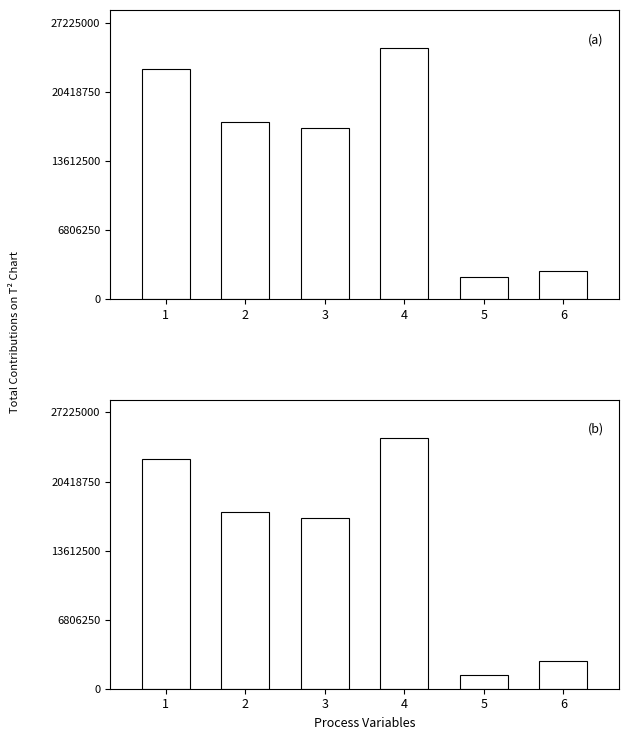

At which category is the sum across all series the highest?

4